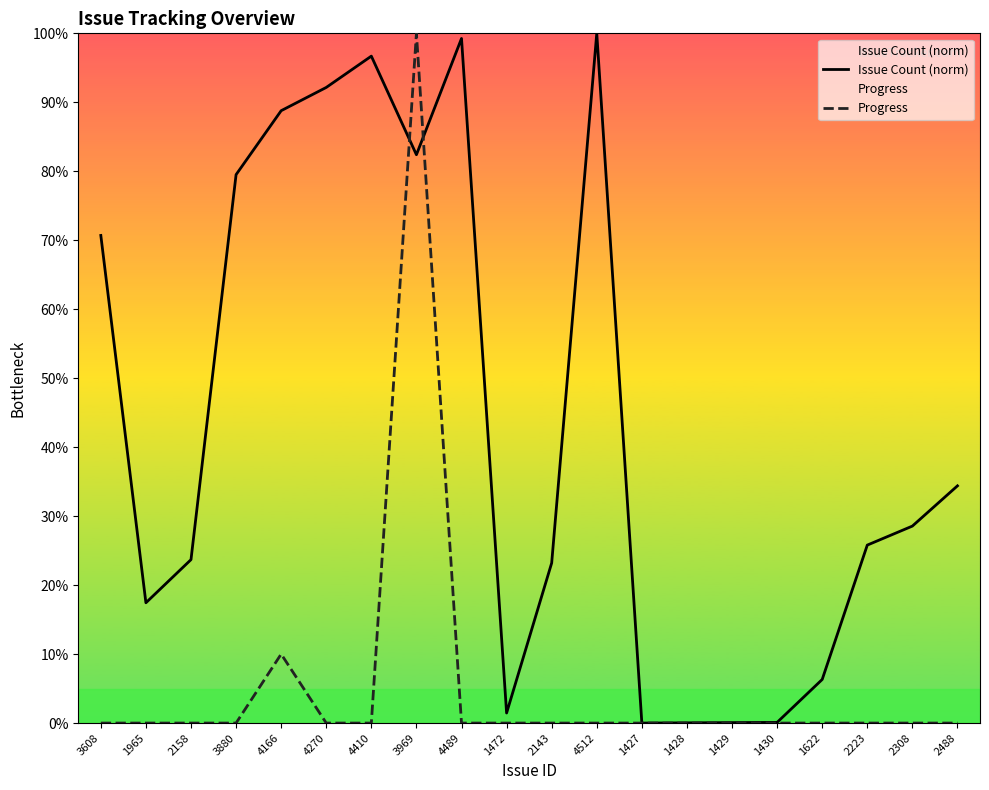

Is this an area chart (filled region under the line)?

No